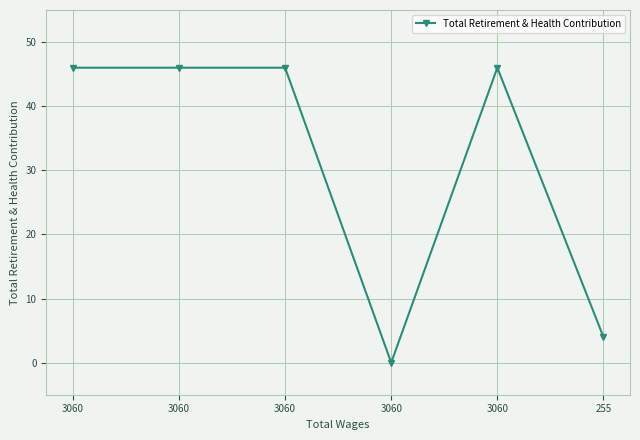

True or false: the data shows 4 at 255.

True